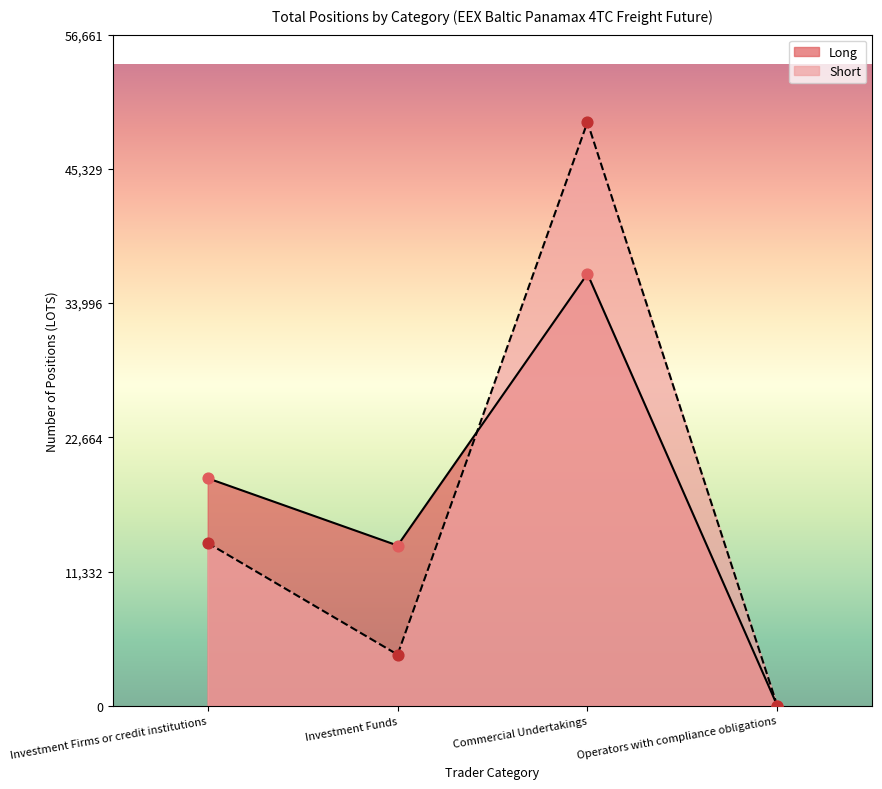

Which series reaches the maximum Y coordinate?

Short